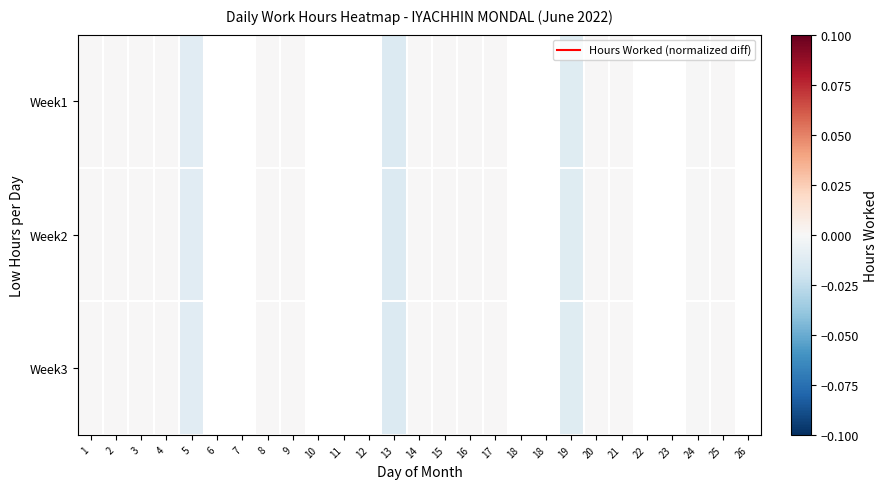

How many negative values does the Week2 series have?

4